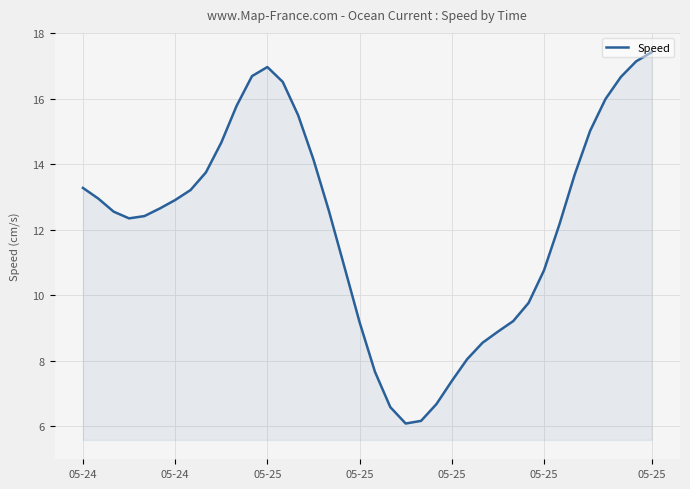

What is the difference between the maximum and minimum values?

11.3